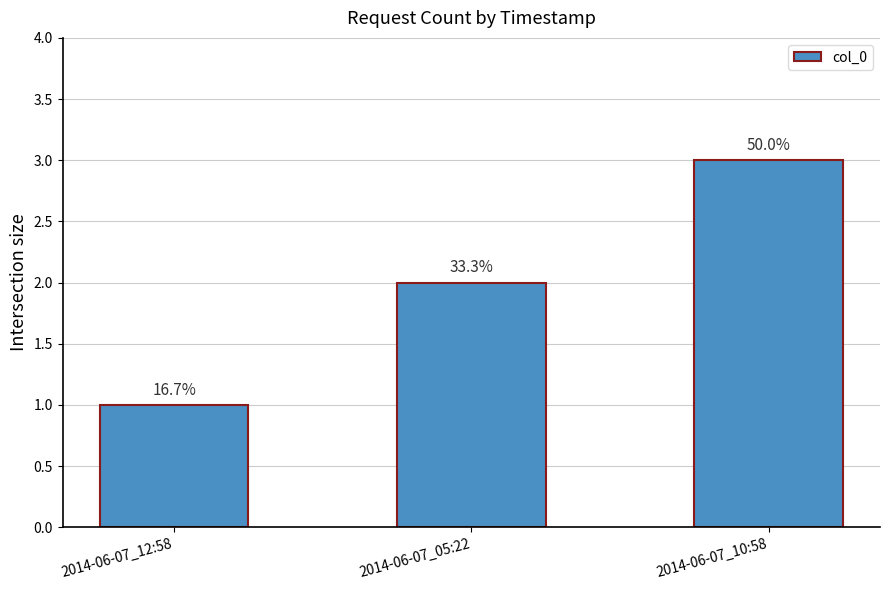

What is the difference between the values at 2014-06-07_12:58 and 2014-06-07_10:58?

2